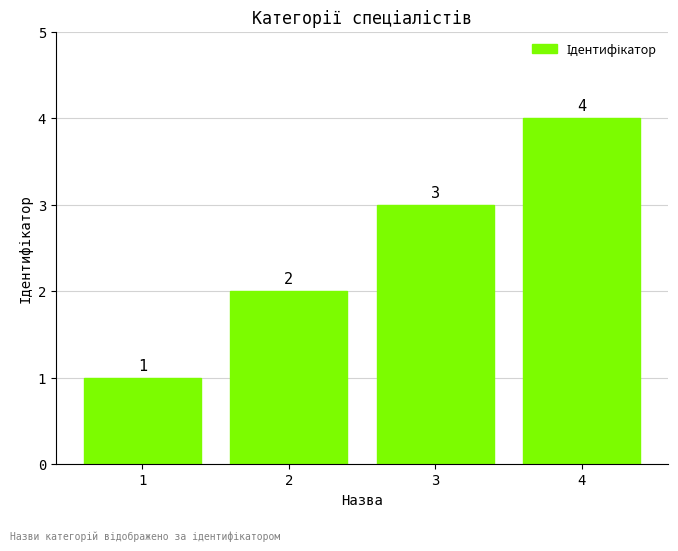

The value at 2 is 2. True or false?

True